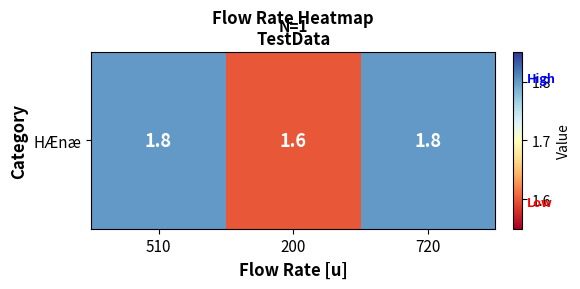

Rank the categories by value from highest to lowest.

510, 720, 200